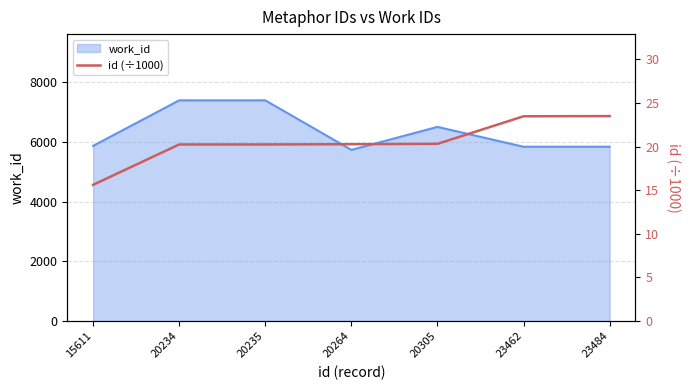

True or false: the data shows 20.2 at 20235.

True